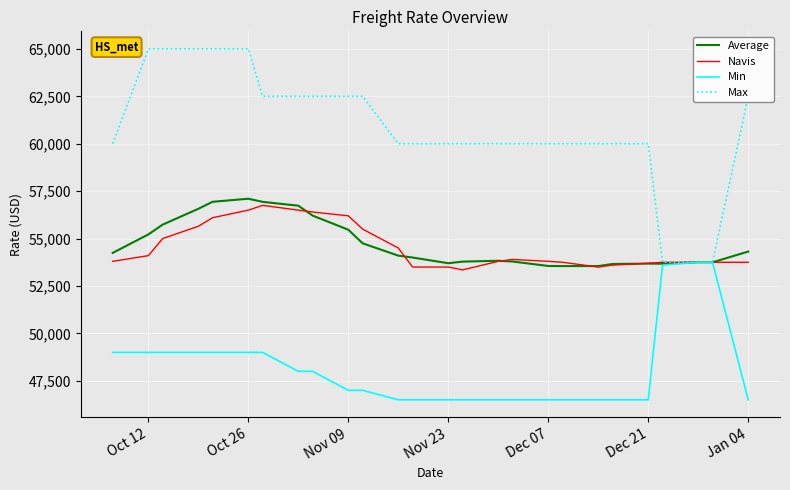

What is the highest value of the Min series?

53750